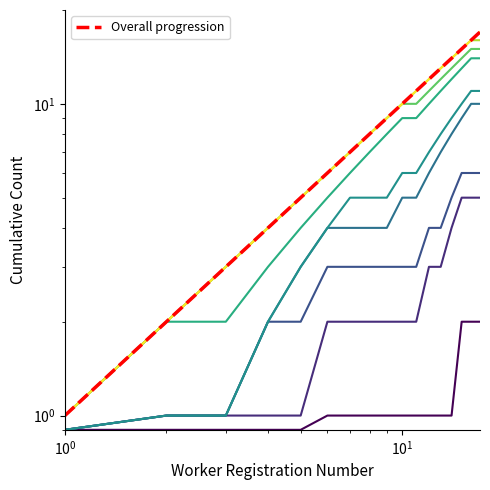

What is the minimum value shown in the chart?

1